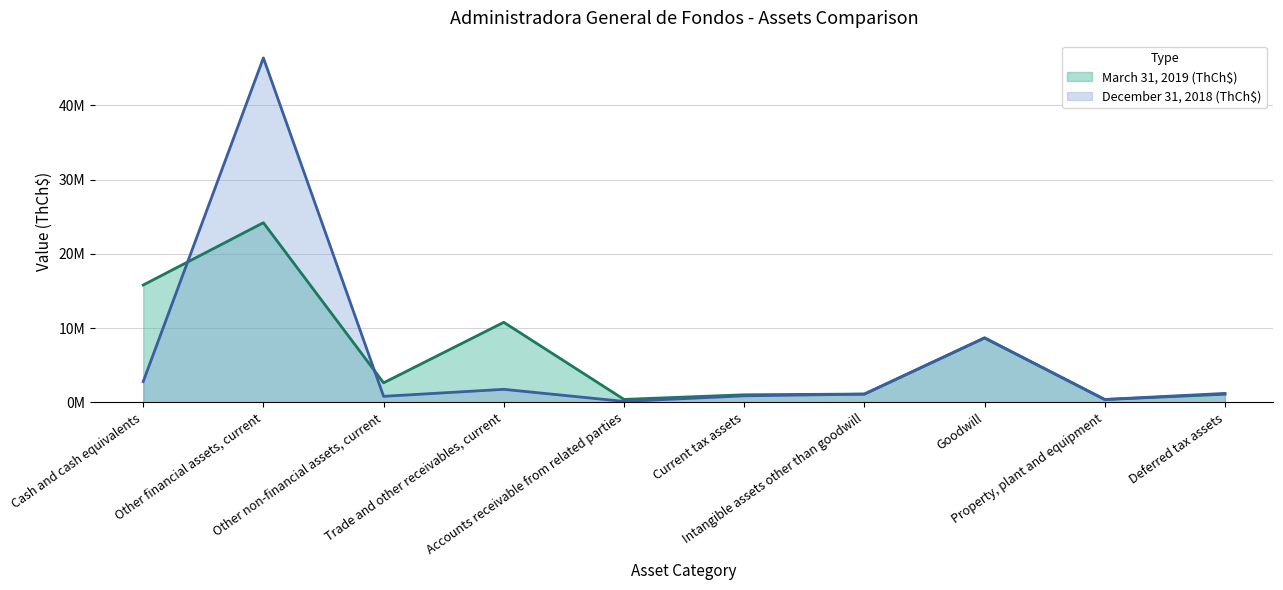

What is the value of the March 31, 2019 (ThCh$) point at the 3rd from the left?

2628723